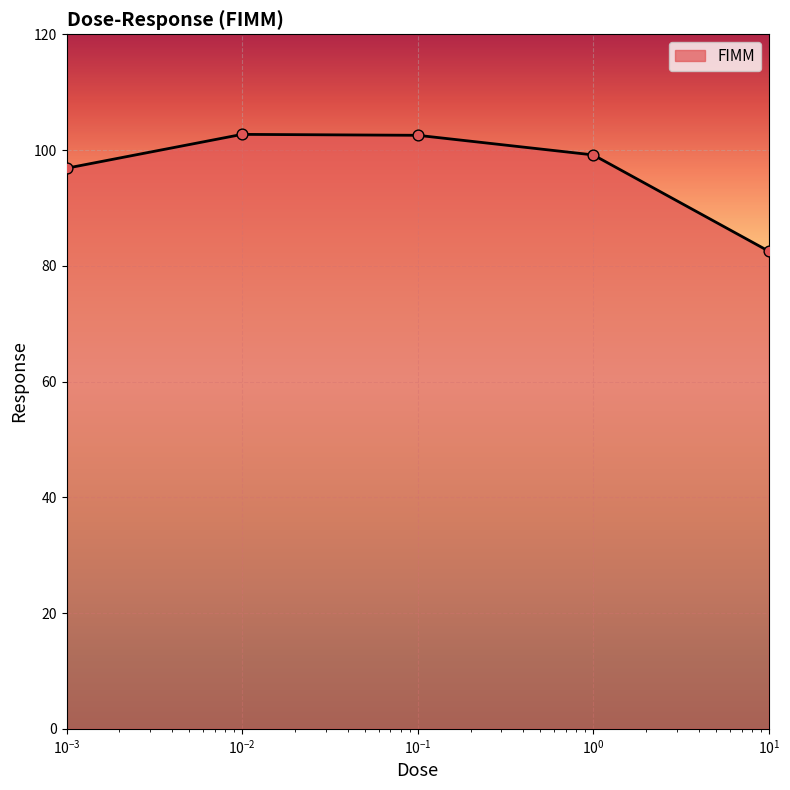

What is the sum of all values?

483.8